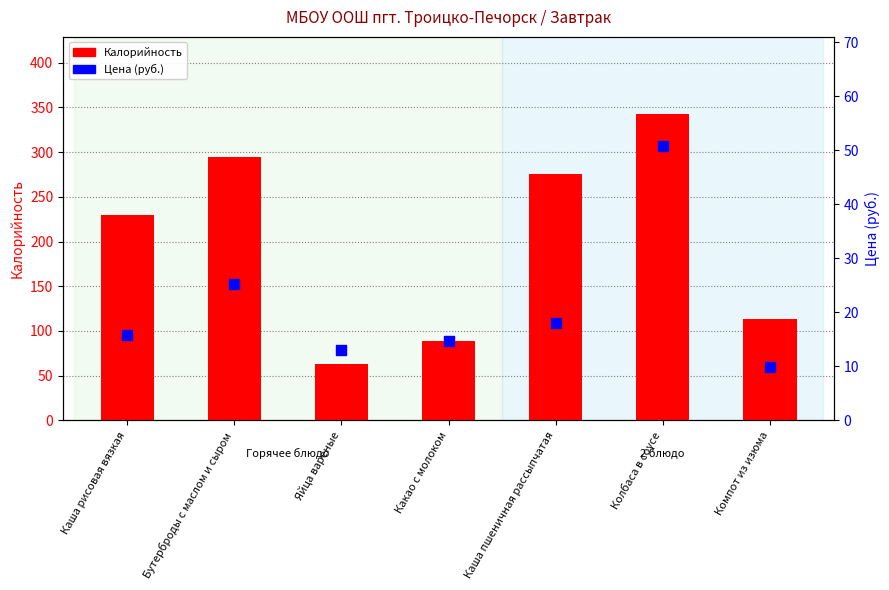

Is the value of Калорийность at Бутерброды с маслом и сыром greater than the value of Цена (руб.) at Каша пшеничная рассыпчатая?

Yes